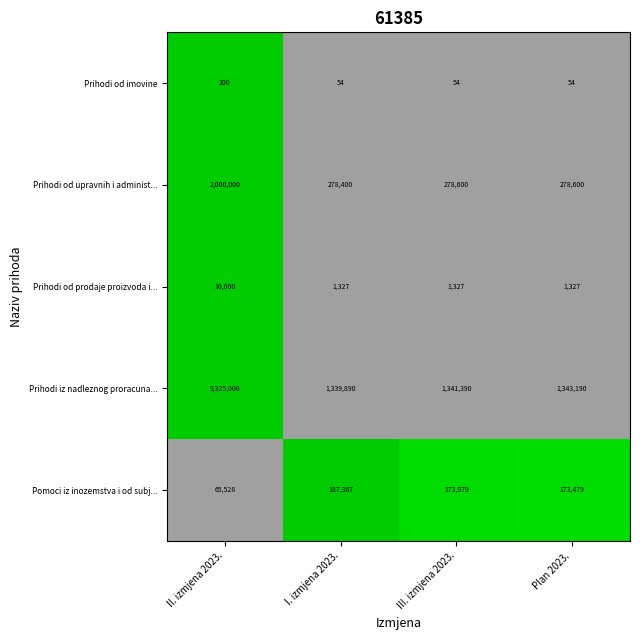

How many data points does each series have?

4